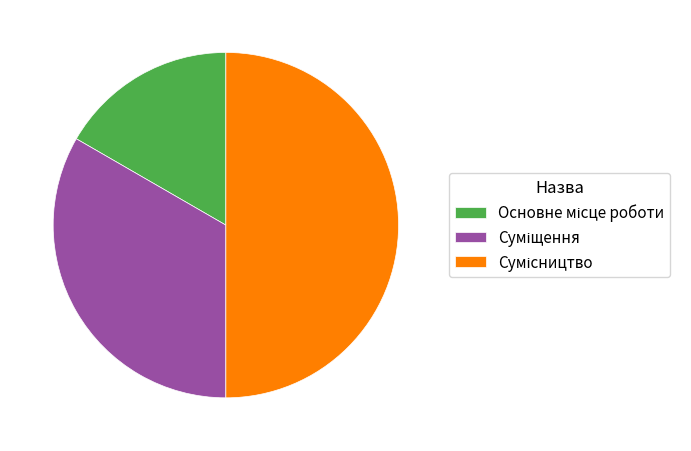

Which category has the biggest portion of the pie?

Сумісництво